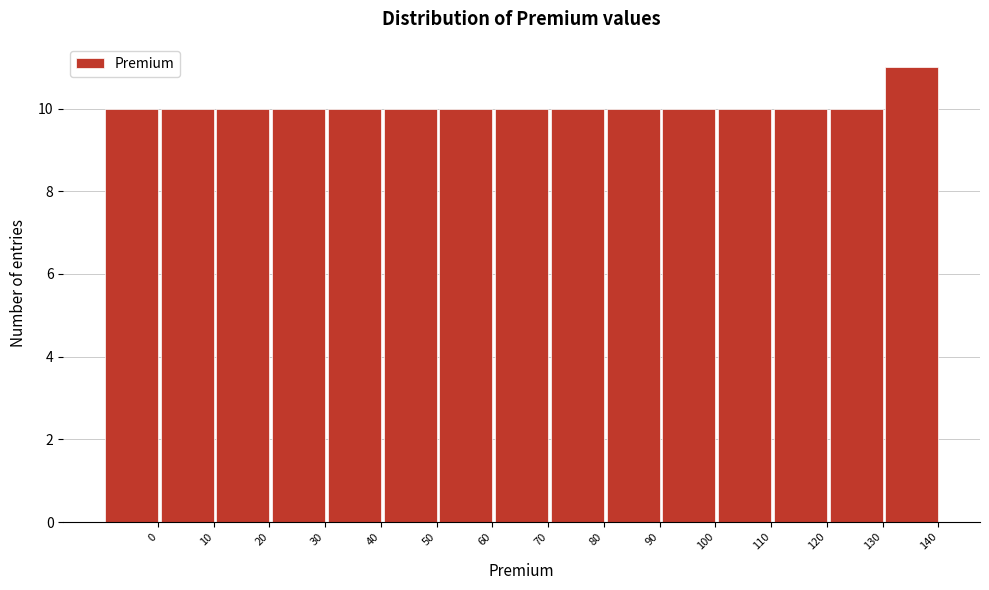

Reading left to right, transcribe all the data shown in this chart.

0=10	10=10	20=10	30=10	40=10	50=10	60=10	70=10	80=10	90=10	100=10	110=10	120=10	130=10	140=11